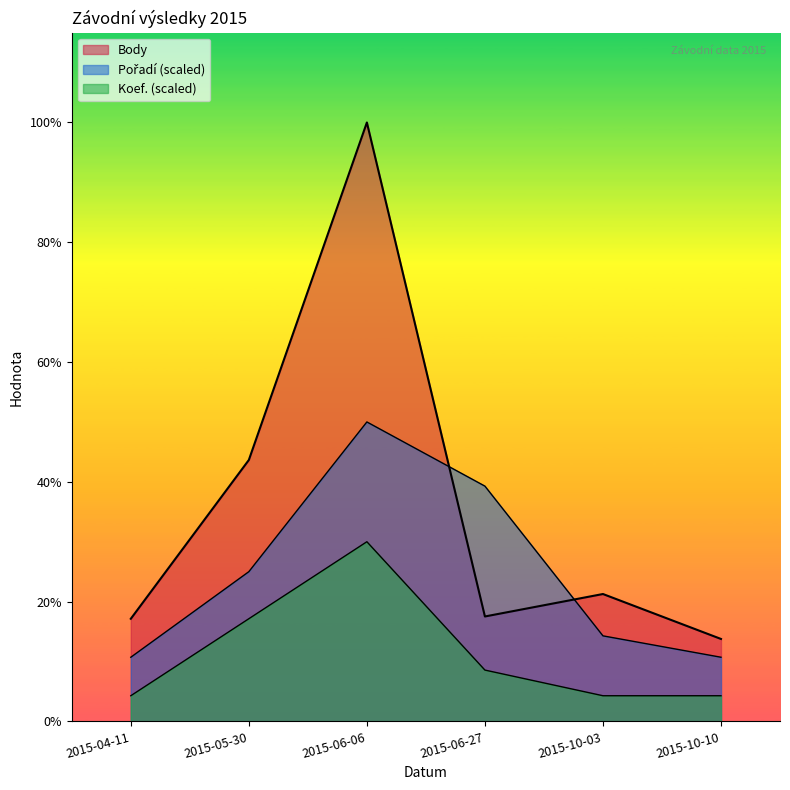

How many lines are shown in the chart?

3